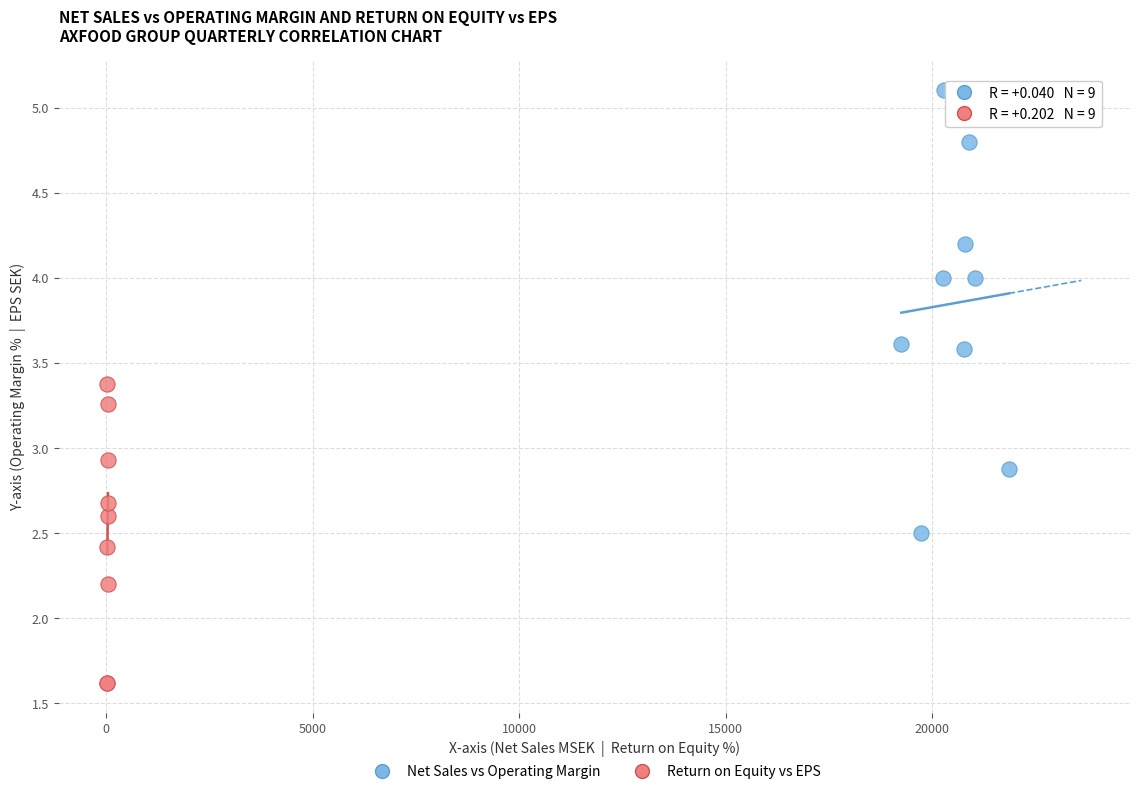

Which series contains the highest Y value?

Net Sales vs Operating Margin